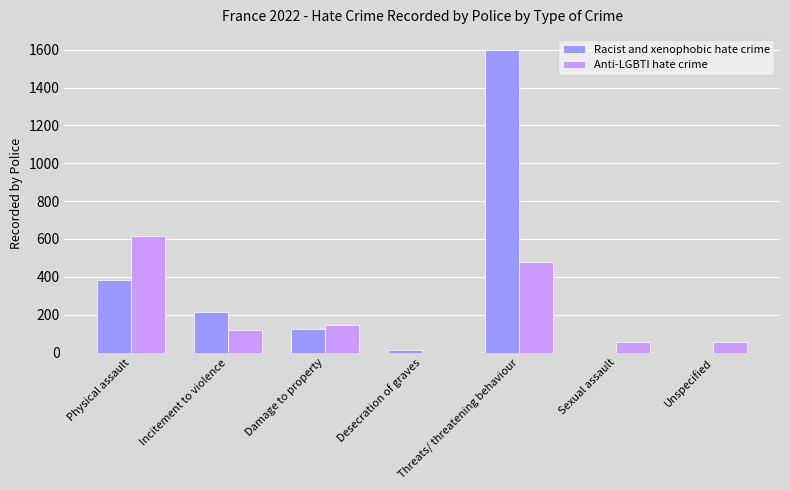

Which series has the largest total across all categories?

Racist and xenophobic hate crime